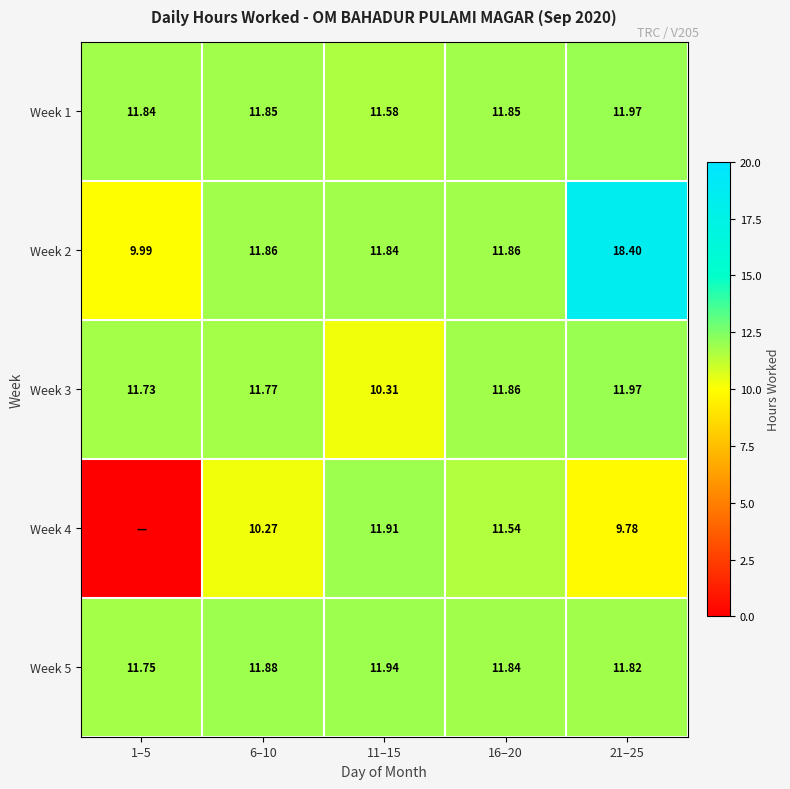

How many data points in Week 3 are above 11?

4